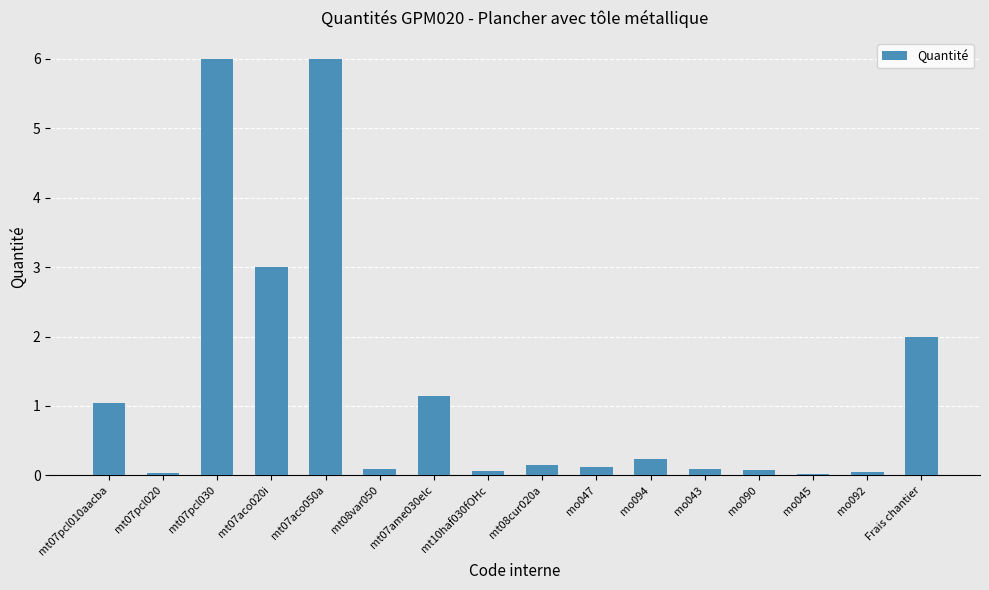

Which has a higher value, mt07ame030elc or Frais chantier?

Frais chantier